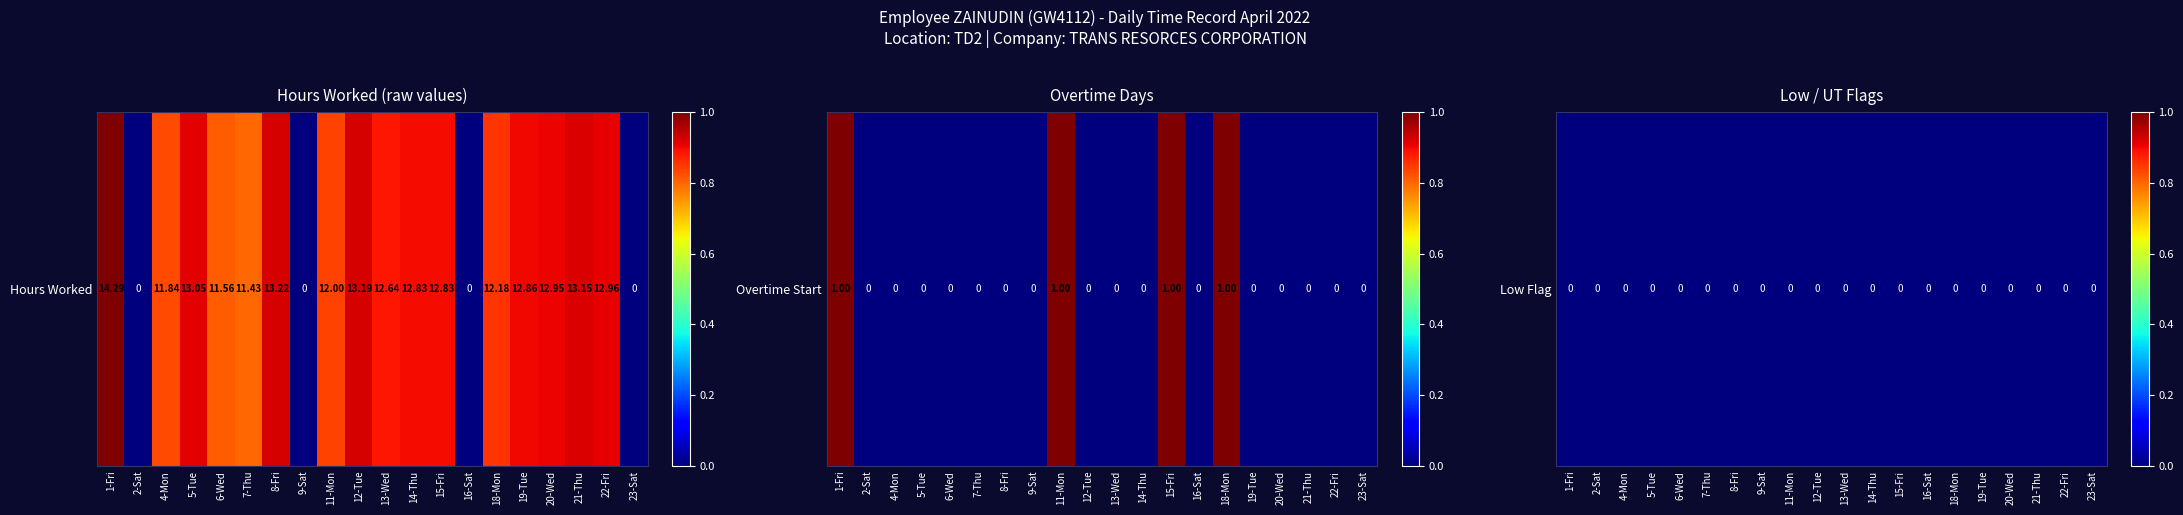

How many values in Overtime Start are above zero?

4